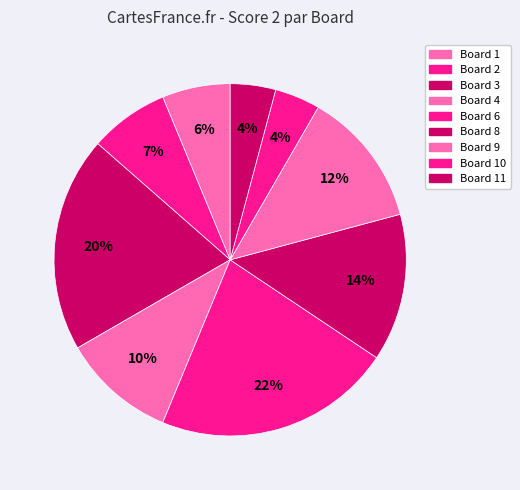

Count the number of slices in the pie.

9